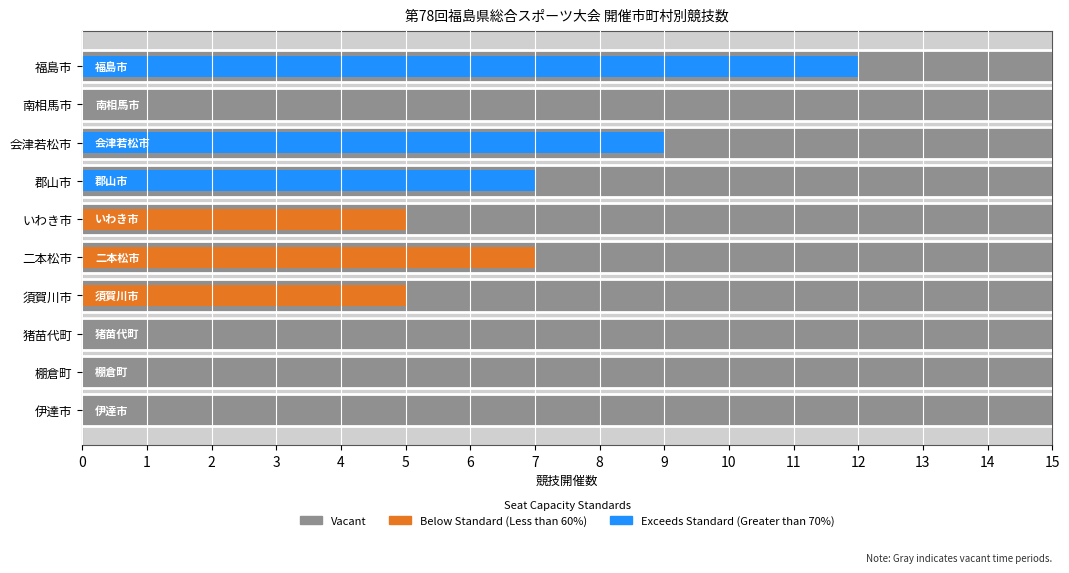

List the labels in order of value, smallest first.

棚倉町, 猪苗代町, 伊達市, 南相馬市, いわき市, 須賀川市, 郡山市, 二本松市, 会津若松市, 福島市